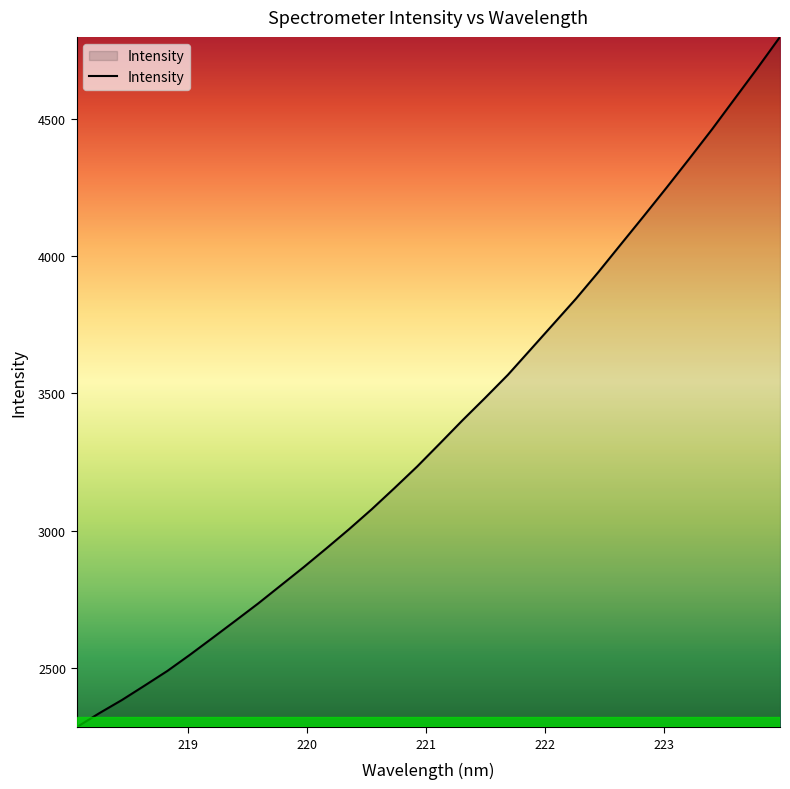

What is the difference between the maximum and second lowest values?

2462.1